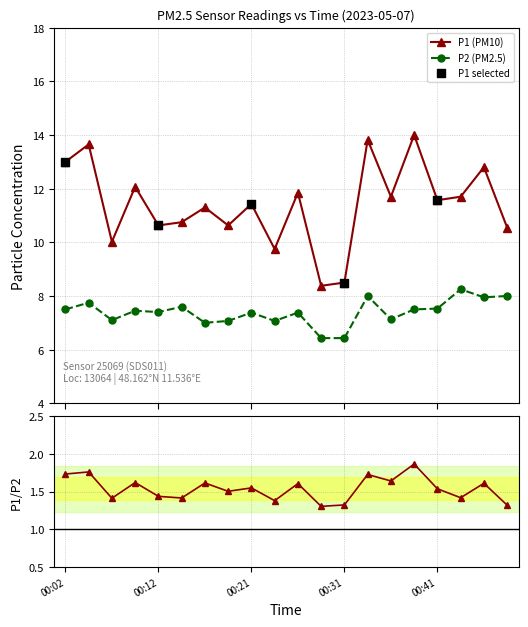

At which category is the sum across all series the highest?

00:34